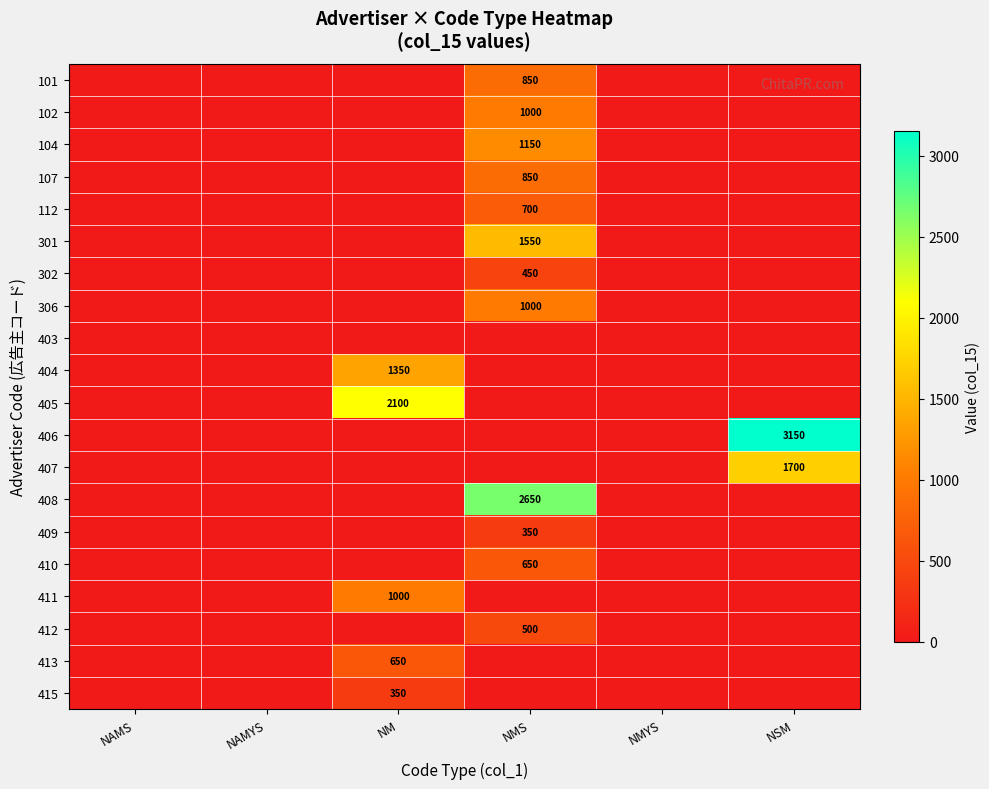

Is it true that 407 equals 2901 at NSM?

False